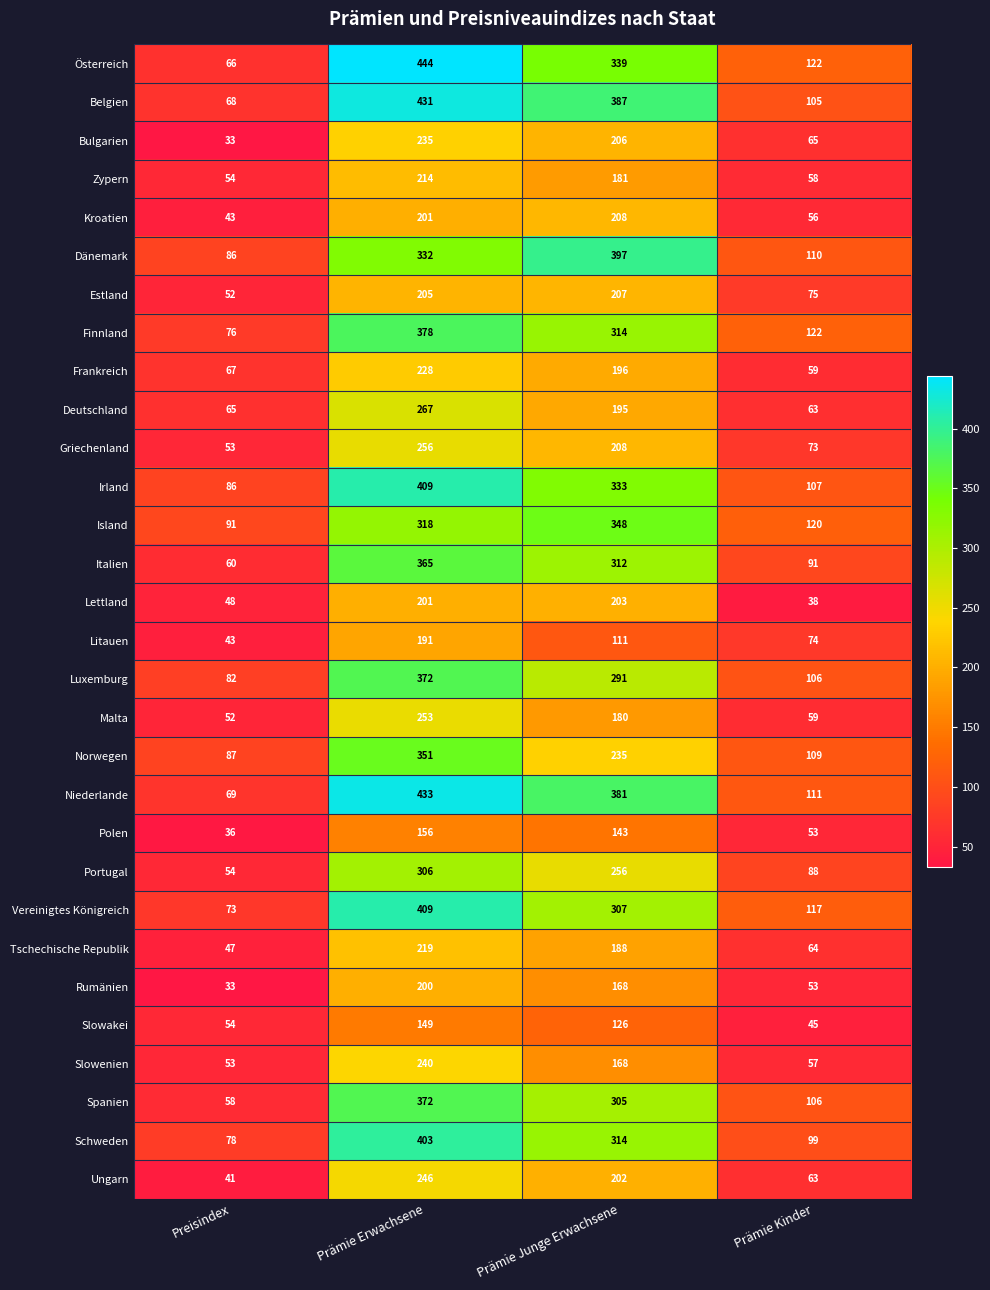

What is the minimum value shown in the chart?

33